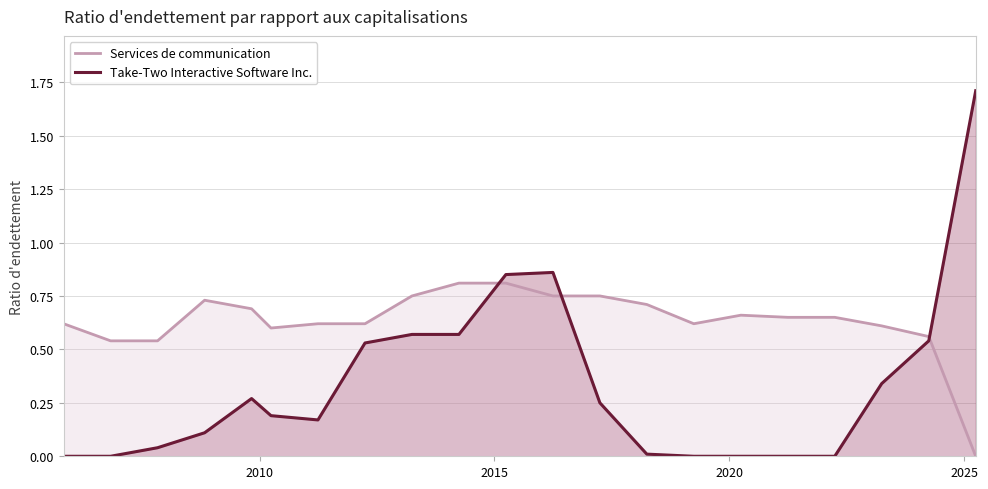

Rank the series by their average value, from lowest to highest.

Take-Two Interactive Software Inc., Services de communication